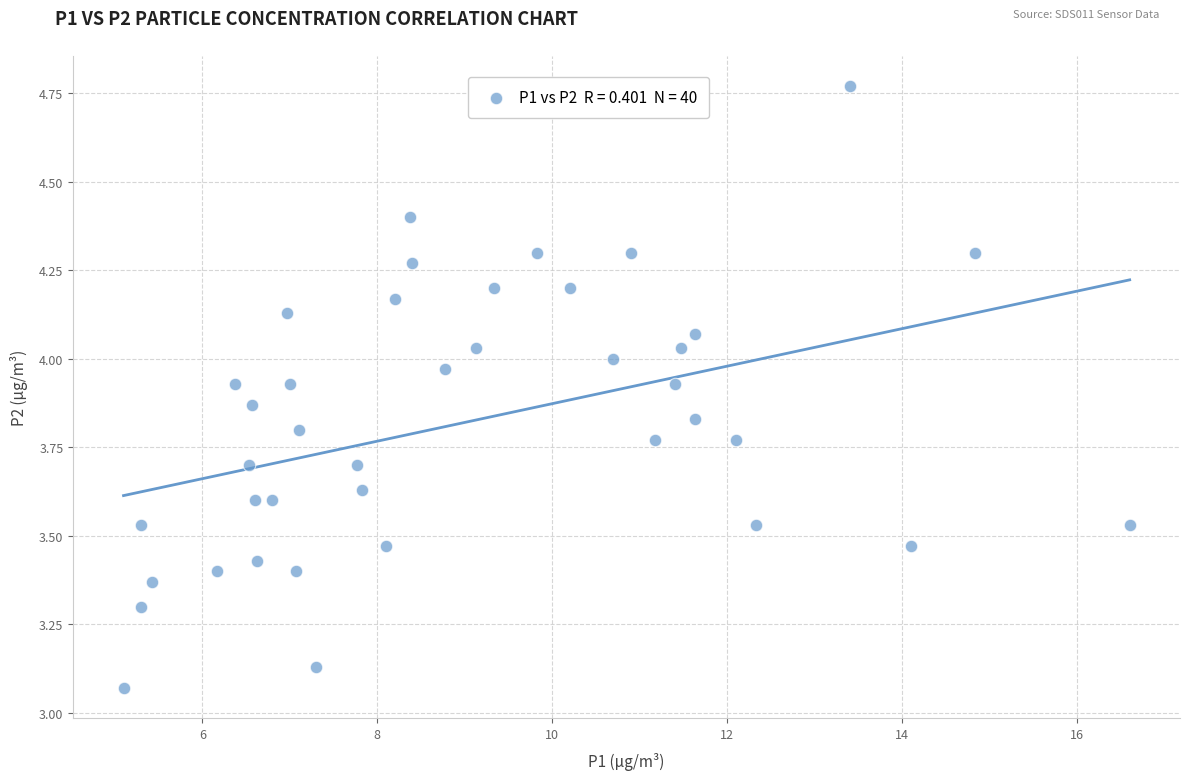

What is the range of Y values (max minus min)?

1.7